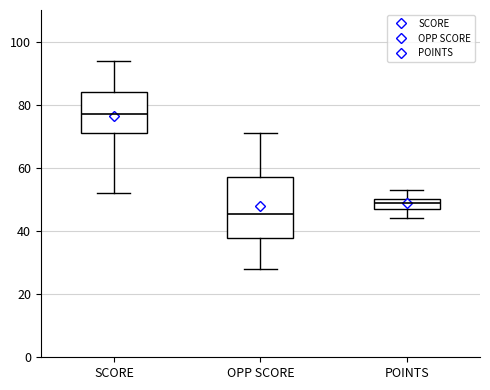

Which box's median line is the highest?

SCORE